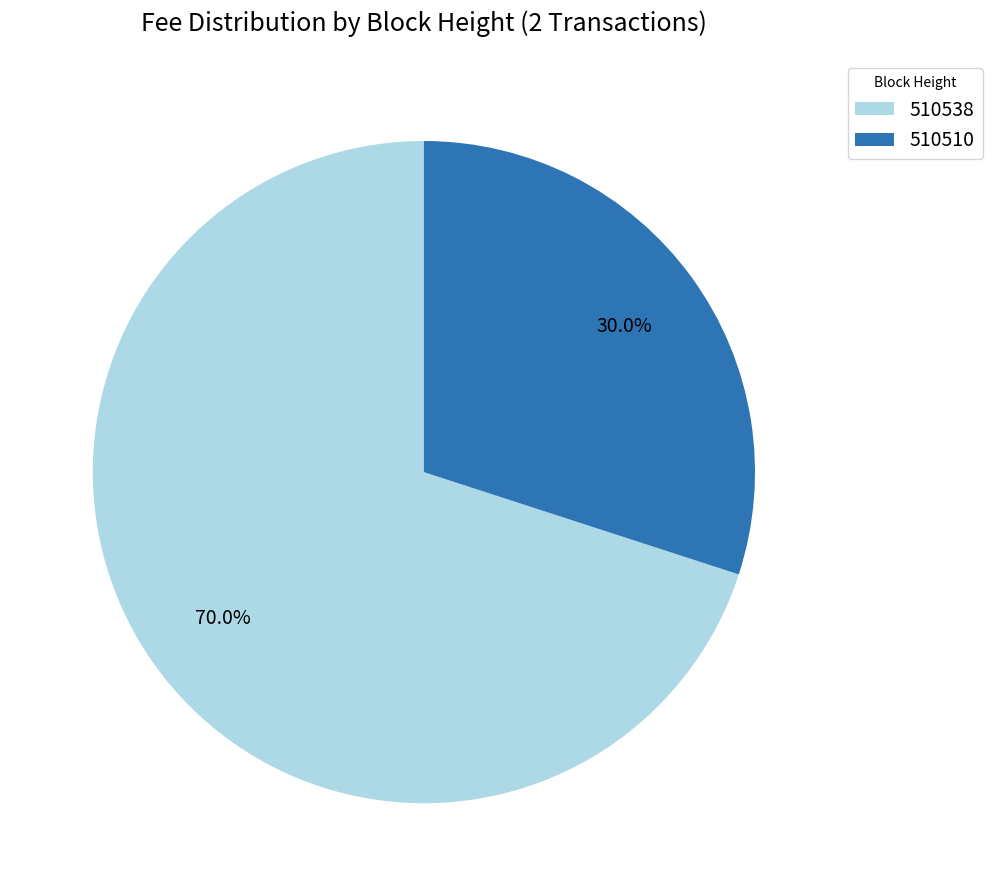

To the nearest percent, what is the combined percentage of 510538 and 510510?

100%